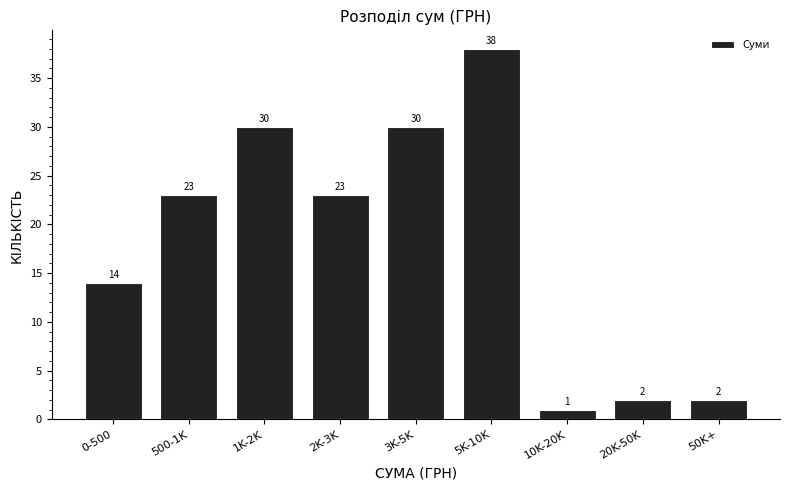

Reading left to right, what are all the values shown in this chart?

0-500=14	500-1K=23	1K-2K=30	2K-3K=23	3K-5K=30	5K-10K=38	10K-20K=1	20K-50K=2	50K+=2